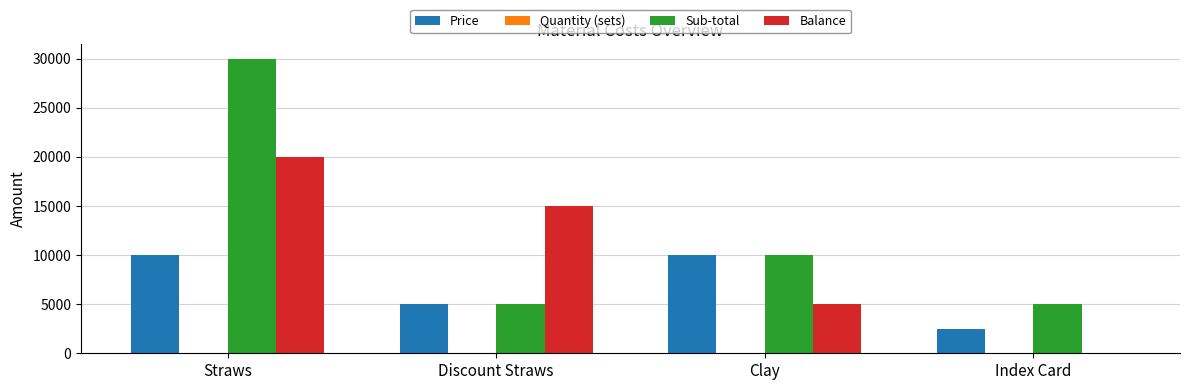

At which category is the sum across all series the highest?

Straws